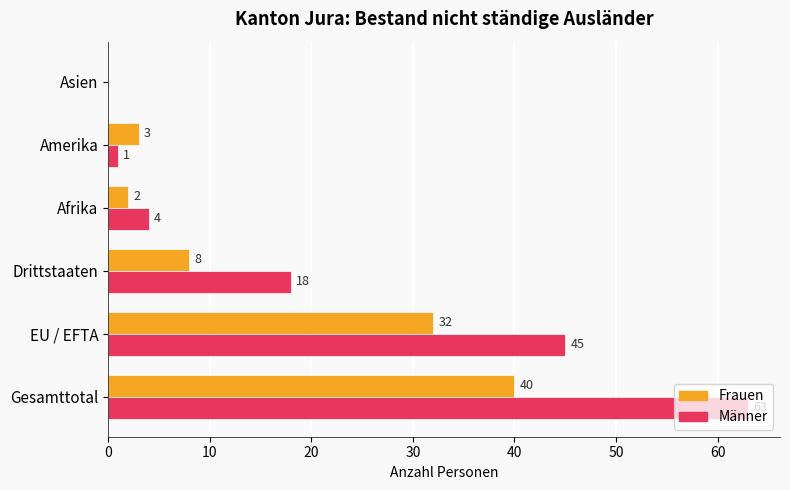

What is the sum of the Männer values at EU / EFTA and Drittstaaten?

63